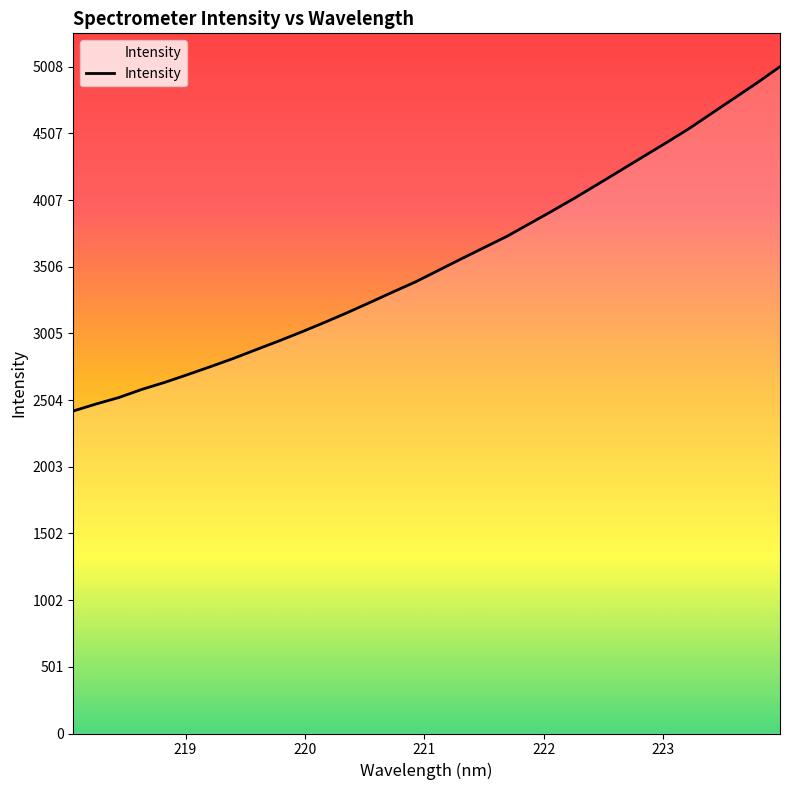

What is the smallest value displayed?

2422.1